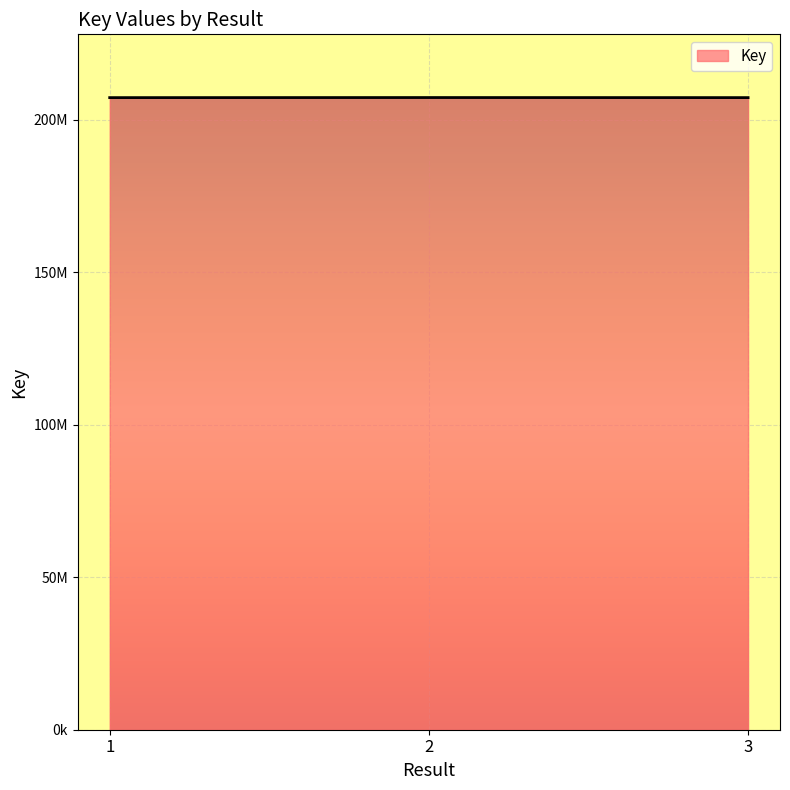

The chart shows a value of 291762577 at 3. True or false?

False